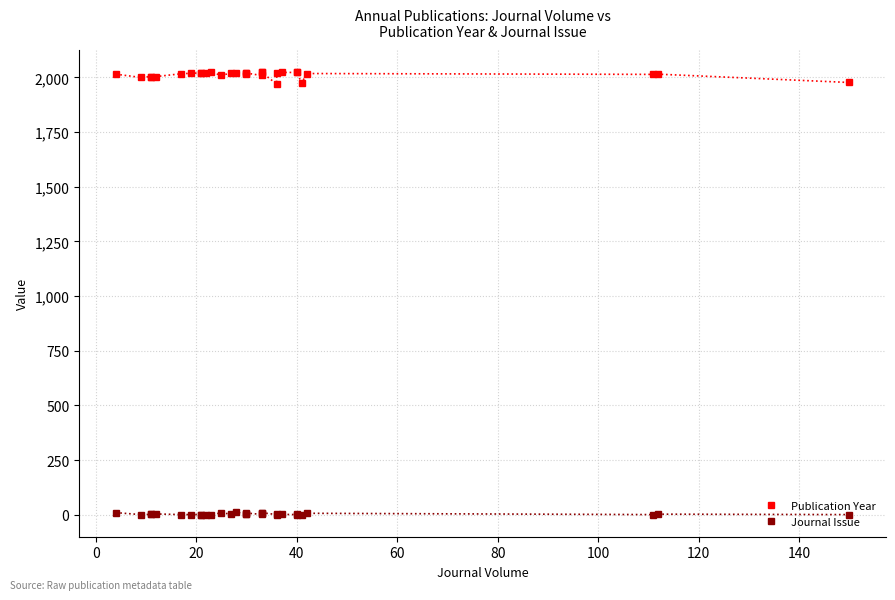

What is the smallest value displayed?

1